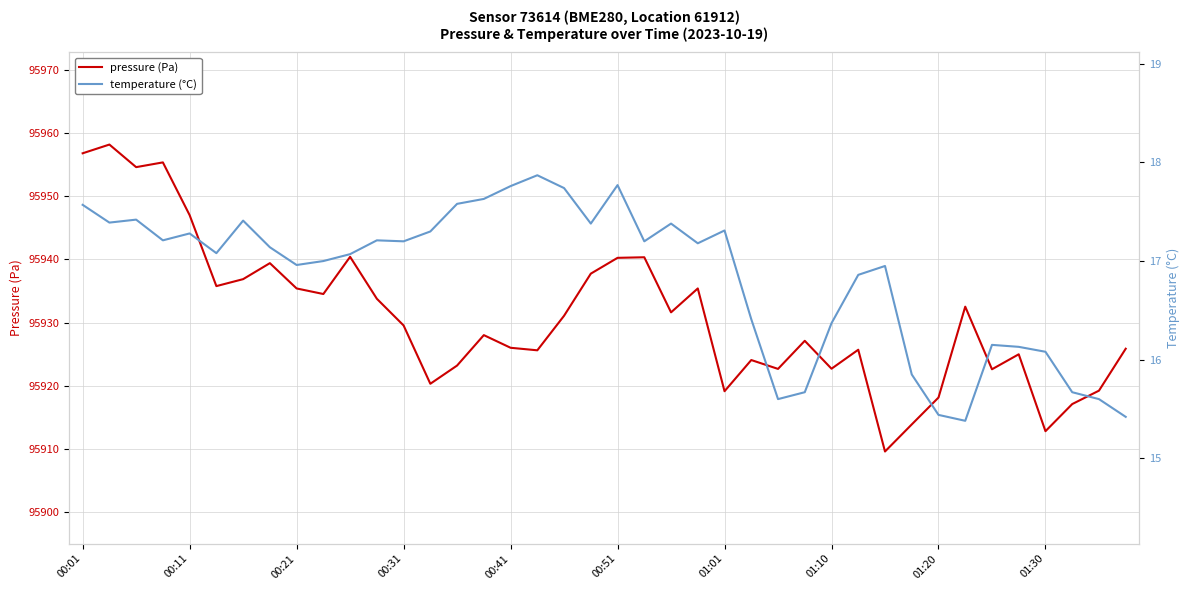

How many distinct data groups are displayed?

2